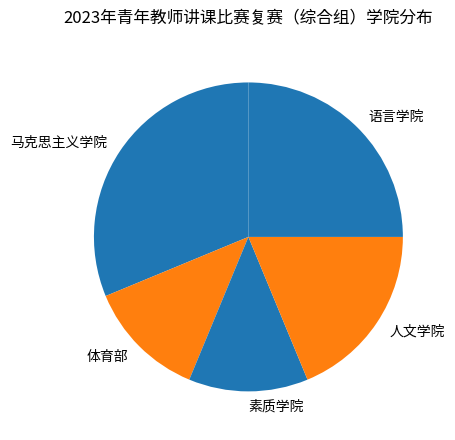

Is there a majority slice in this chart?

No